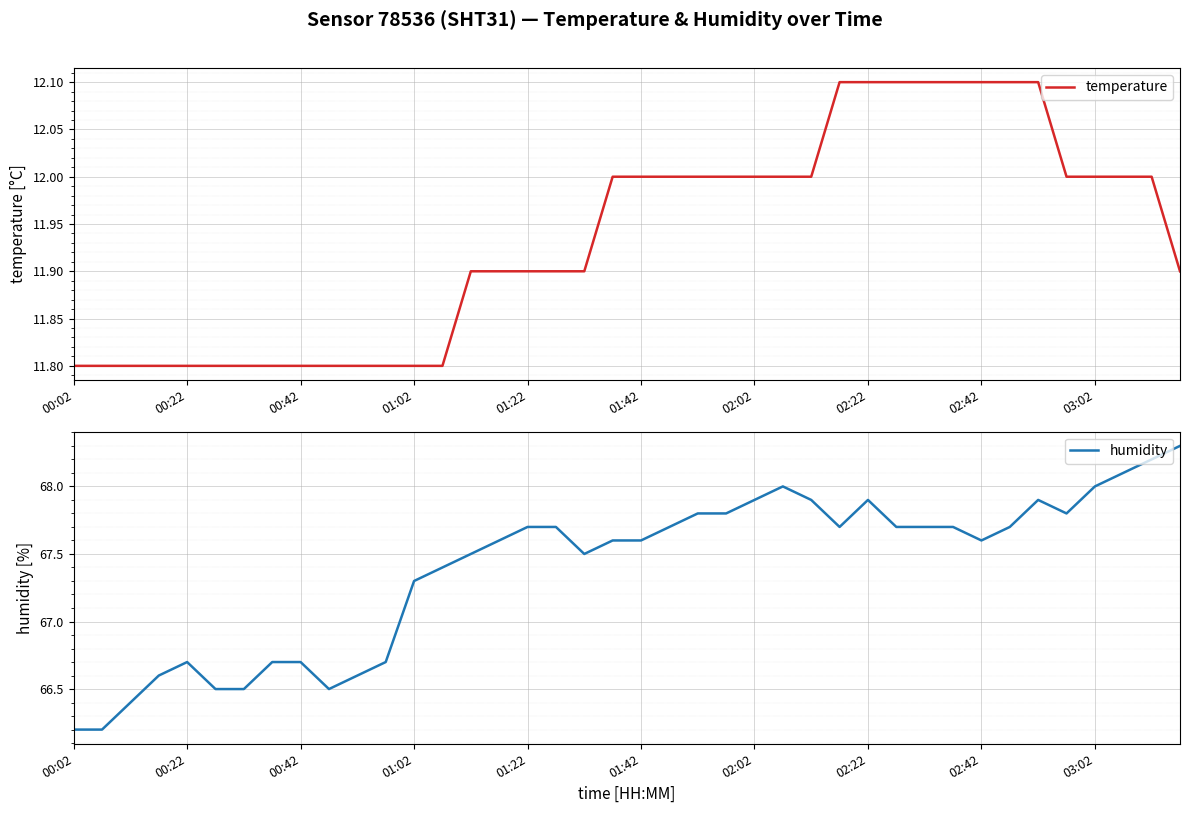

Where does the humidity series first go above 67?

01:02